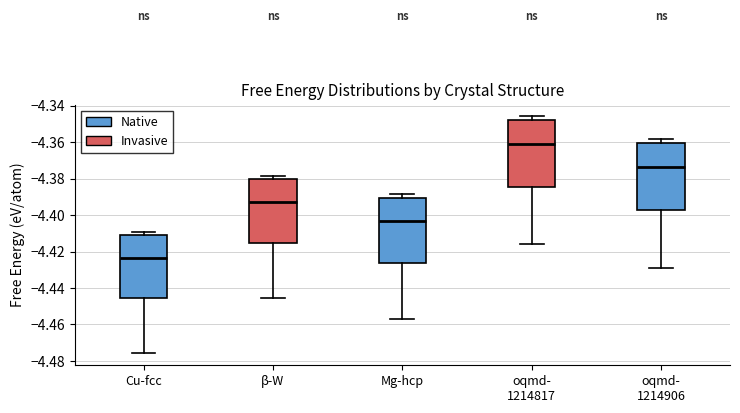

Where does the upper whisker of the box for oqmd- 1214906 end on the y-axis? The values are not printed on the chart, so give them approximately, as read against the axis.

-4.358